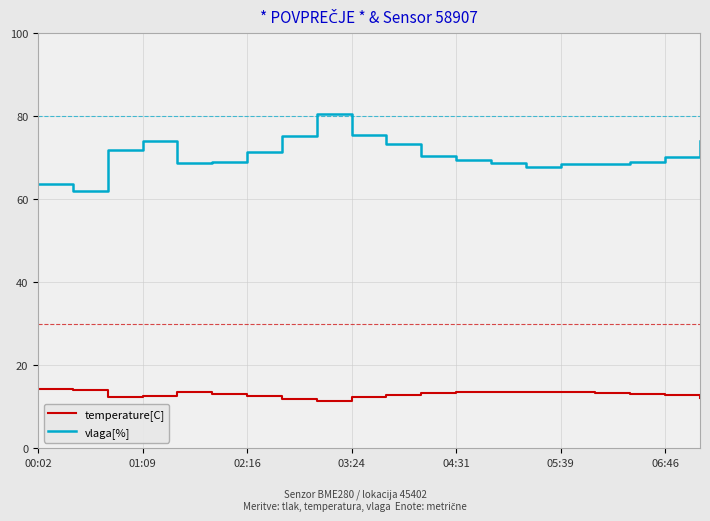

True or false: temperature[C] and vlaga[%] cross at least once.

False